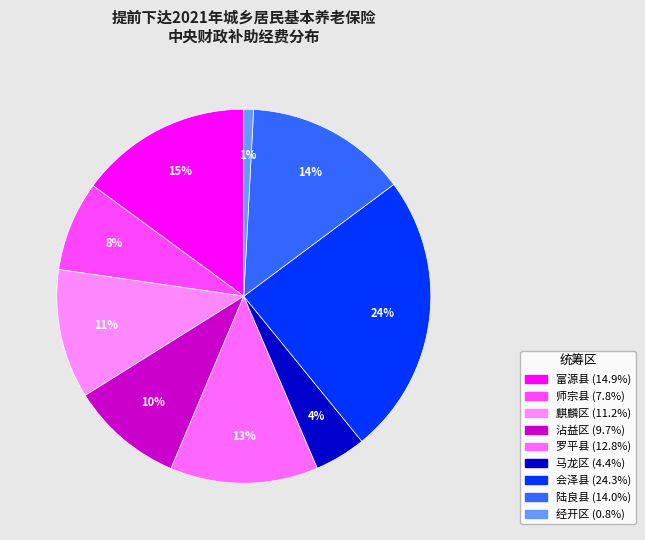

How many segments does this pie chart have?

9